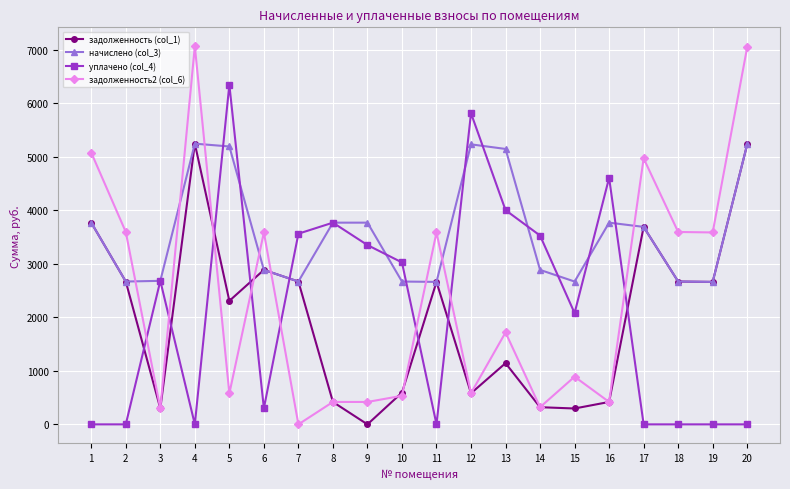

What is the value of the уплачено (col_4) point at the 14th from the left?

3526.8